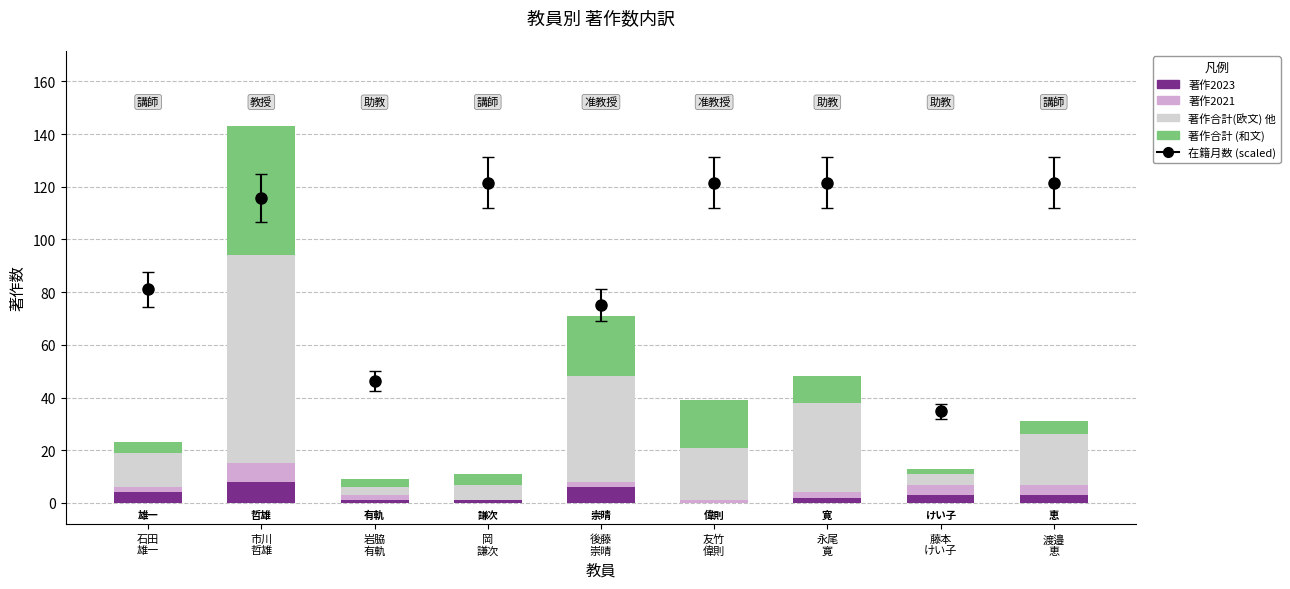

How many groups of bars are there?

9